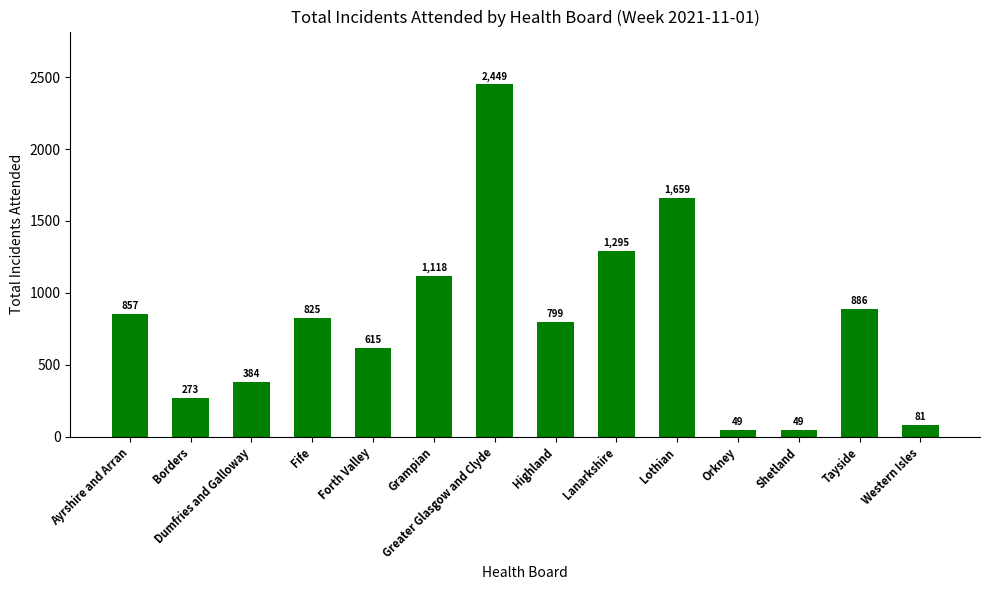

What is the greatest value displayed?

2449